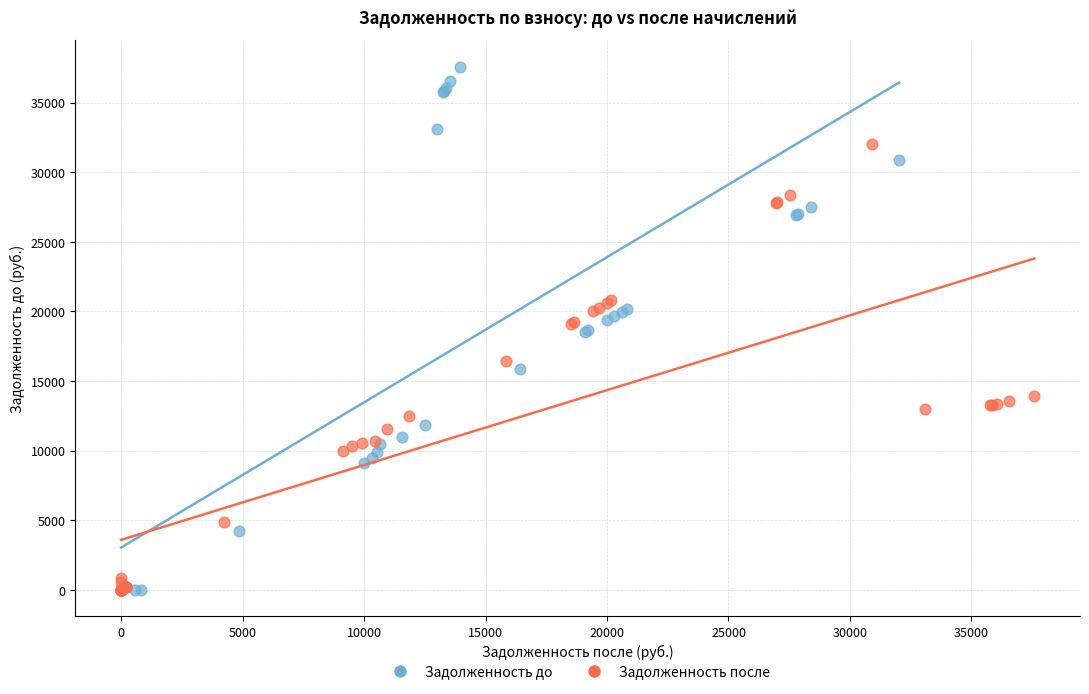

Which series has the largest Y range (max minus min)?

Задолженность до